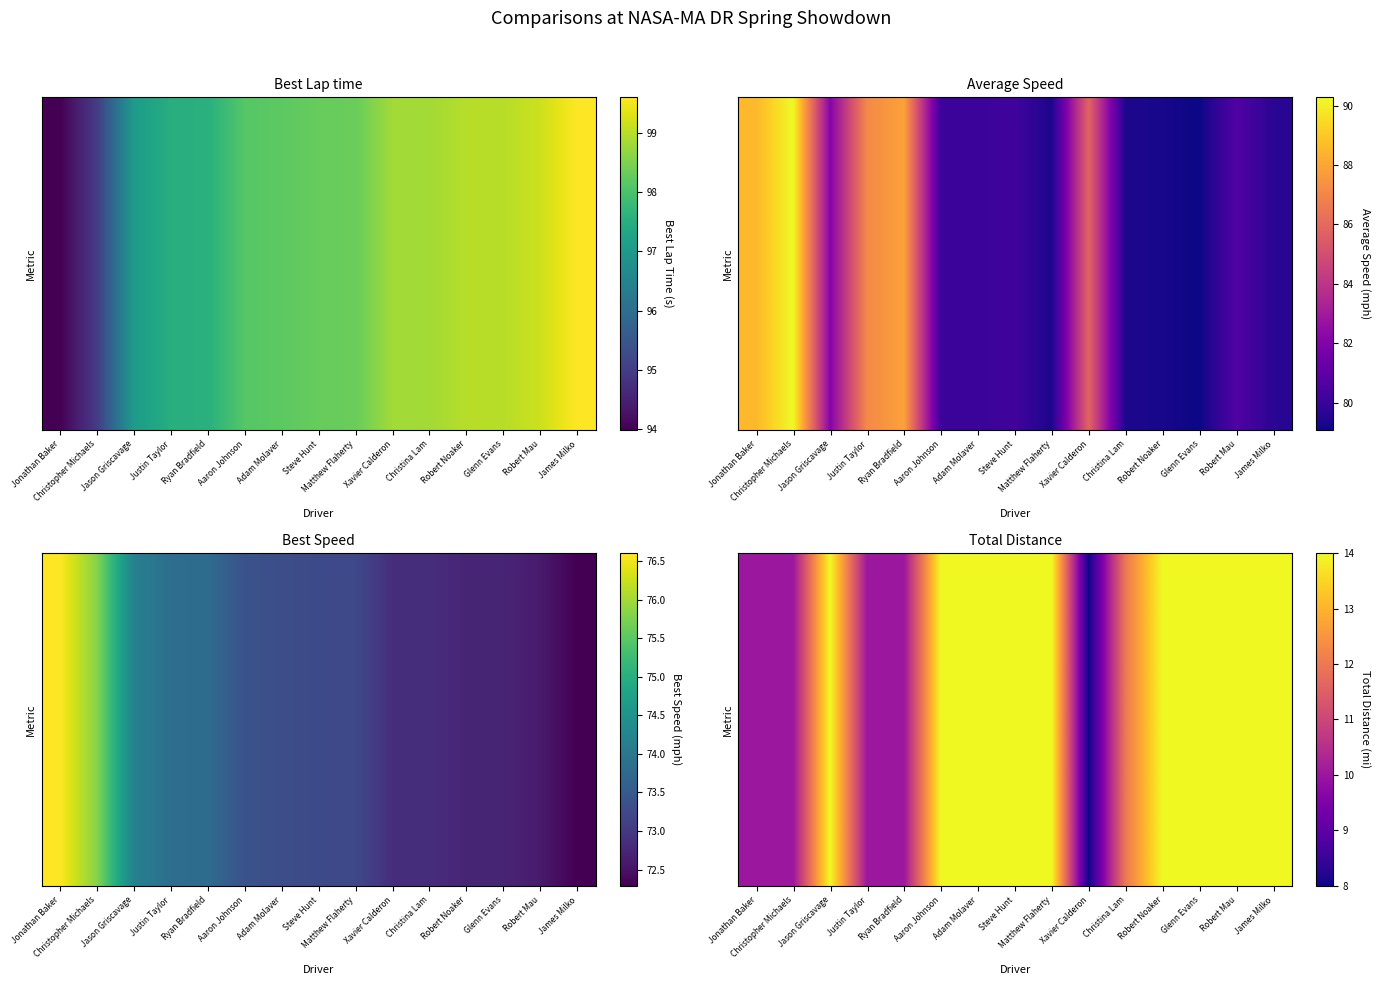

Rank the categories by value from lowest to highest.

Xavier Calderon, Jonathan Baker, Christopher Michaels, Justin Taylor, Ryan Bradfield, Christina Lam, Jason Griscavage, Aaron Johnson, Adam Molaver, Steve Hunt, Matthew Flaherty, Robert Noaker, Glenn Evans, Robert Mau, James Milko